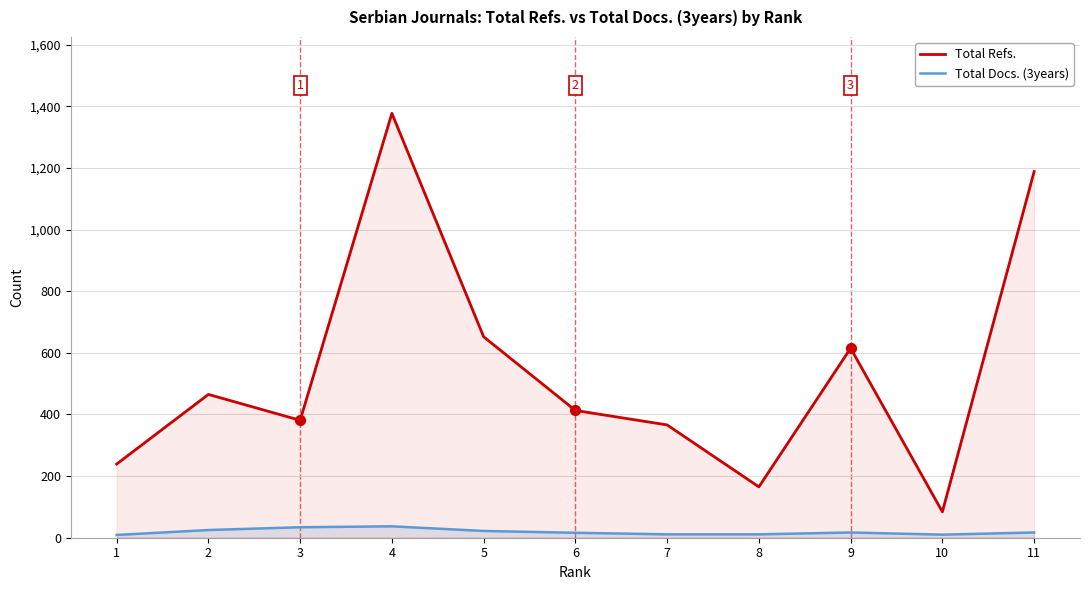

Which series contains the lowest Y value?

Total Docs. (3years)